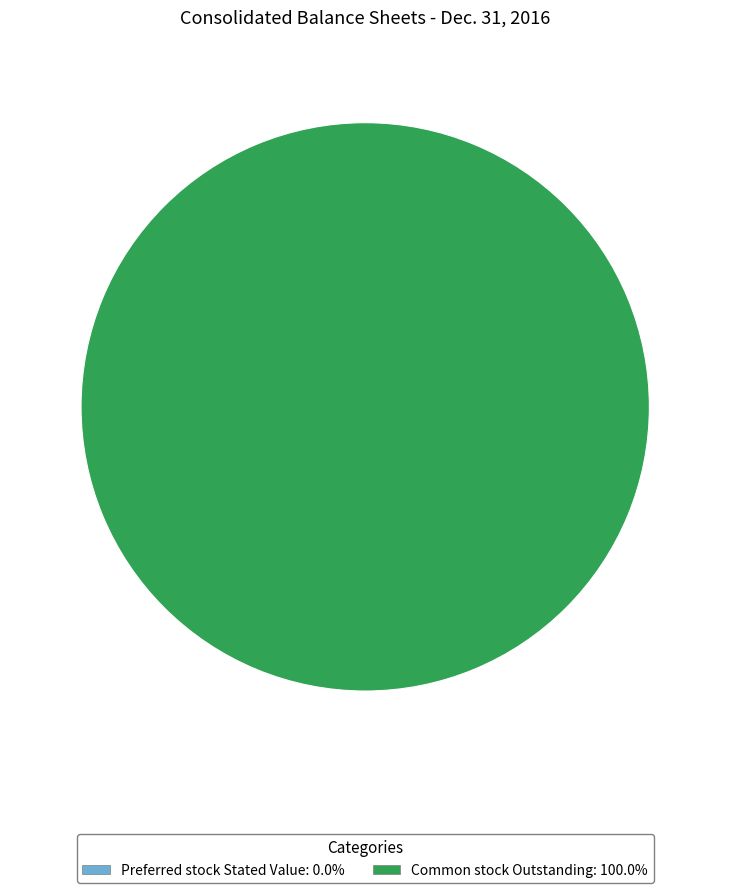

Count the number of slices in the pie.

2